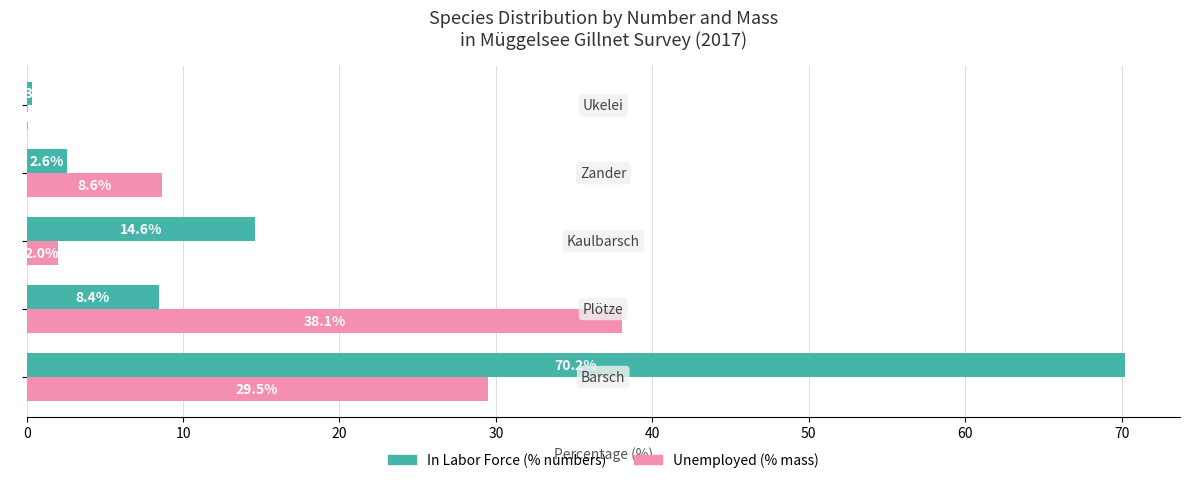

What is the maximum value shown in the chart?

70.2